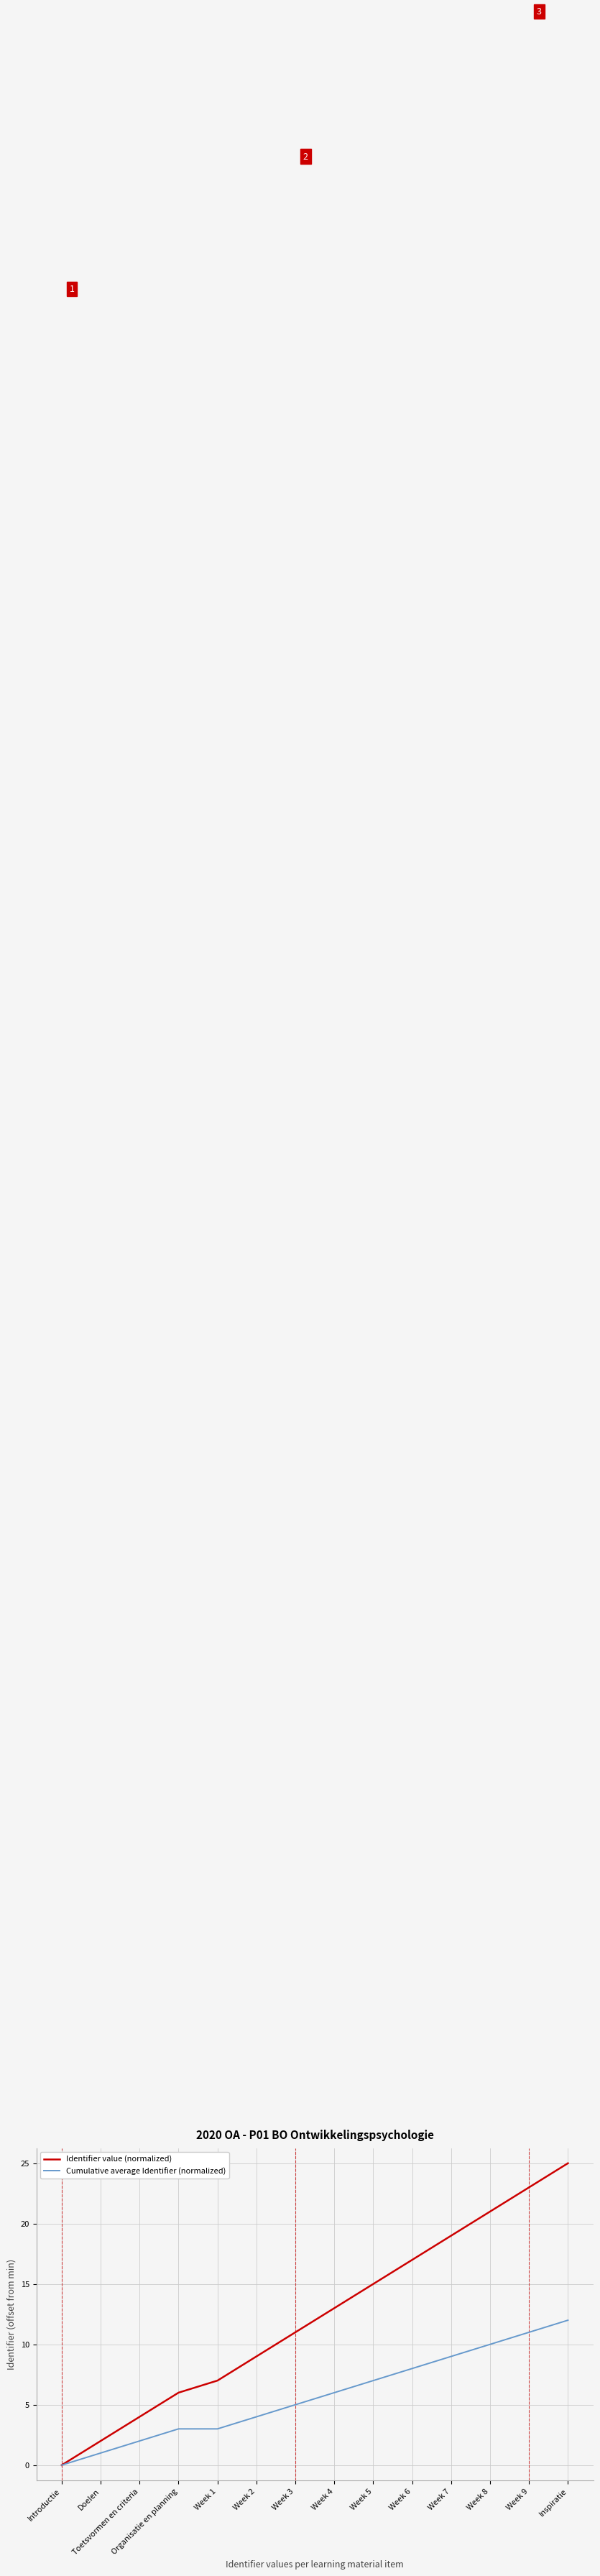

At which label does Cumulative average Identifier (normalized) reach its peak?

Inspiratie